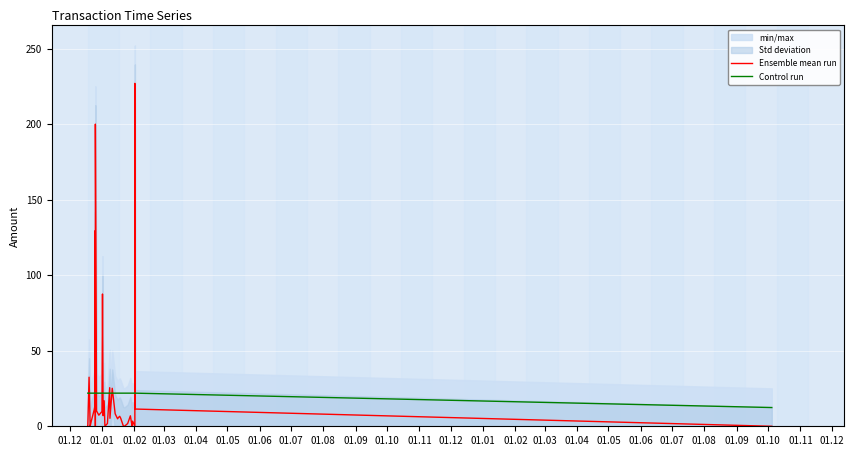

Rank the series by their maximum value, from lowest to highest.

Control run, Ensemble mean run